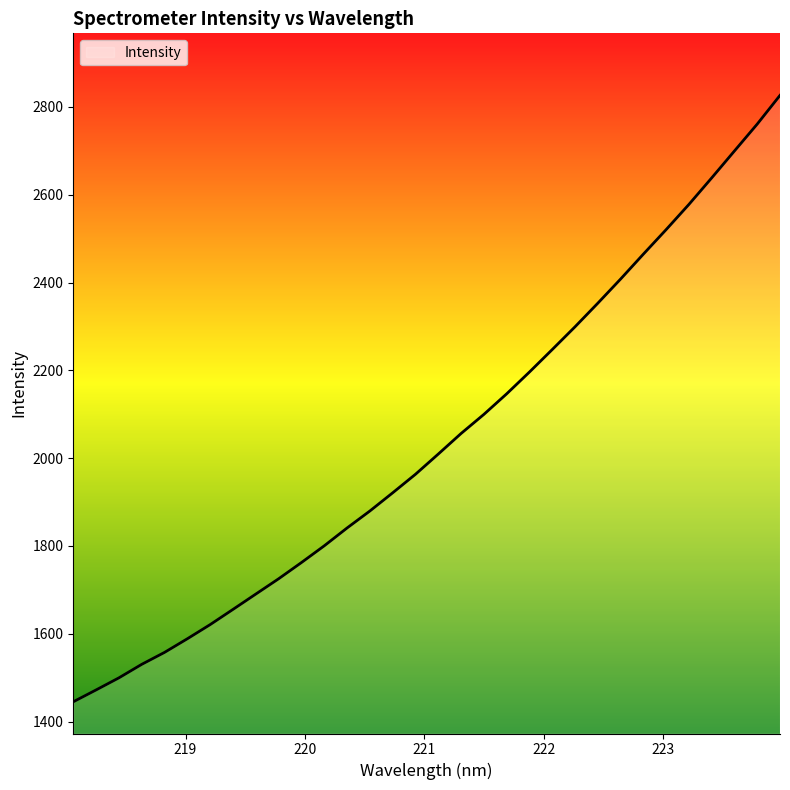

What is the difference between the maximum and minimum values?

1381.4